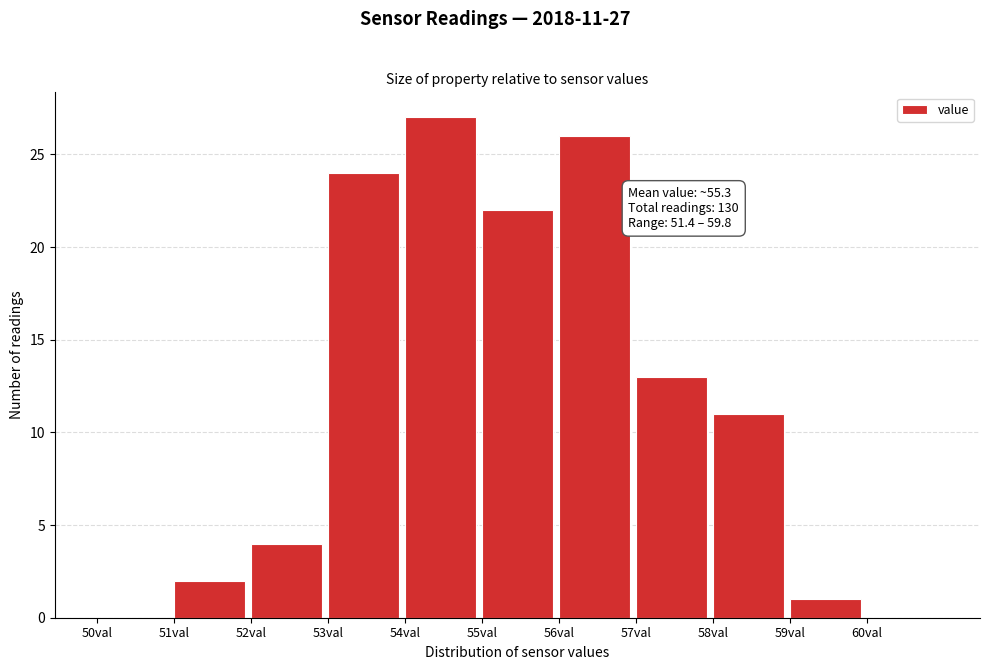

Over which range of the x-axis is the bar tallest?

54 to 55